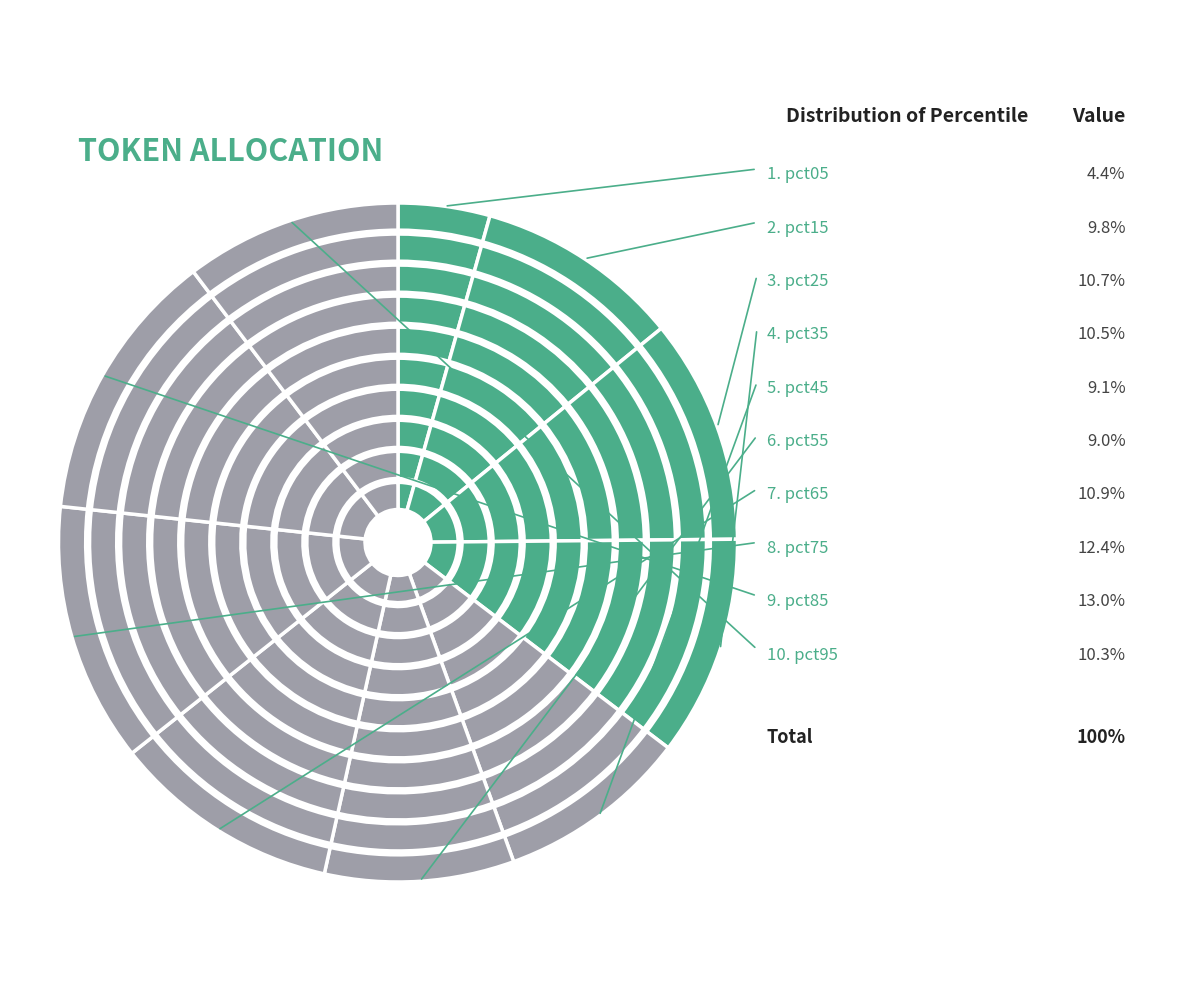

Does pct95 represent more than half of the total?

No